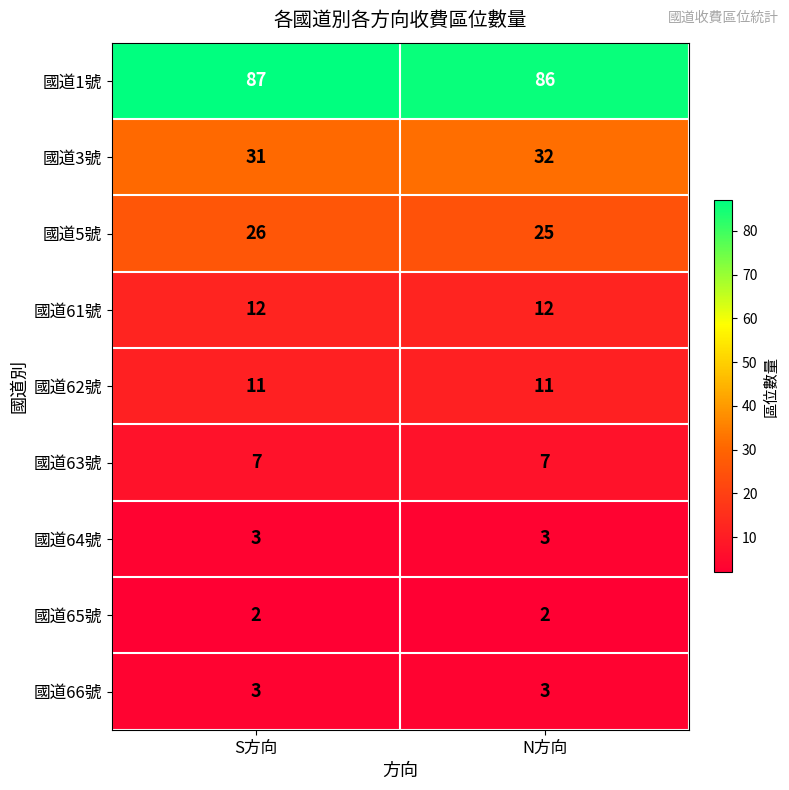

Read the 國道63號 value at N方向.

7